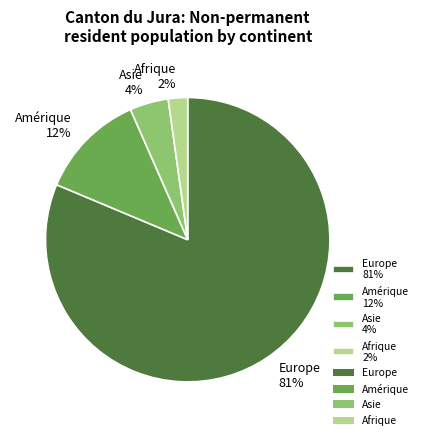

Between Afrique 2% and Asie 4%, which is larger?

Asie 4%